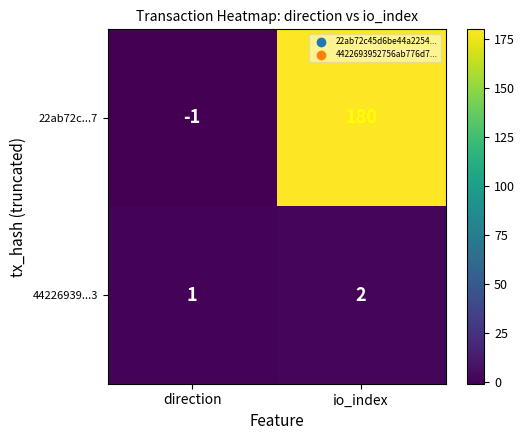

What value does the 22ab72c...7 series have at io_index, to the nearest 50?

200